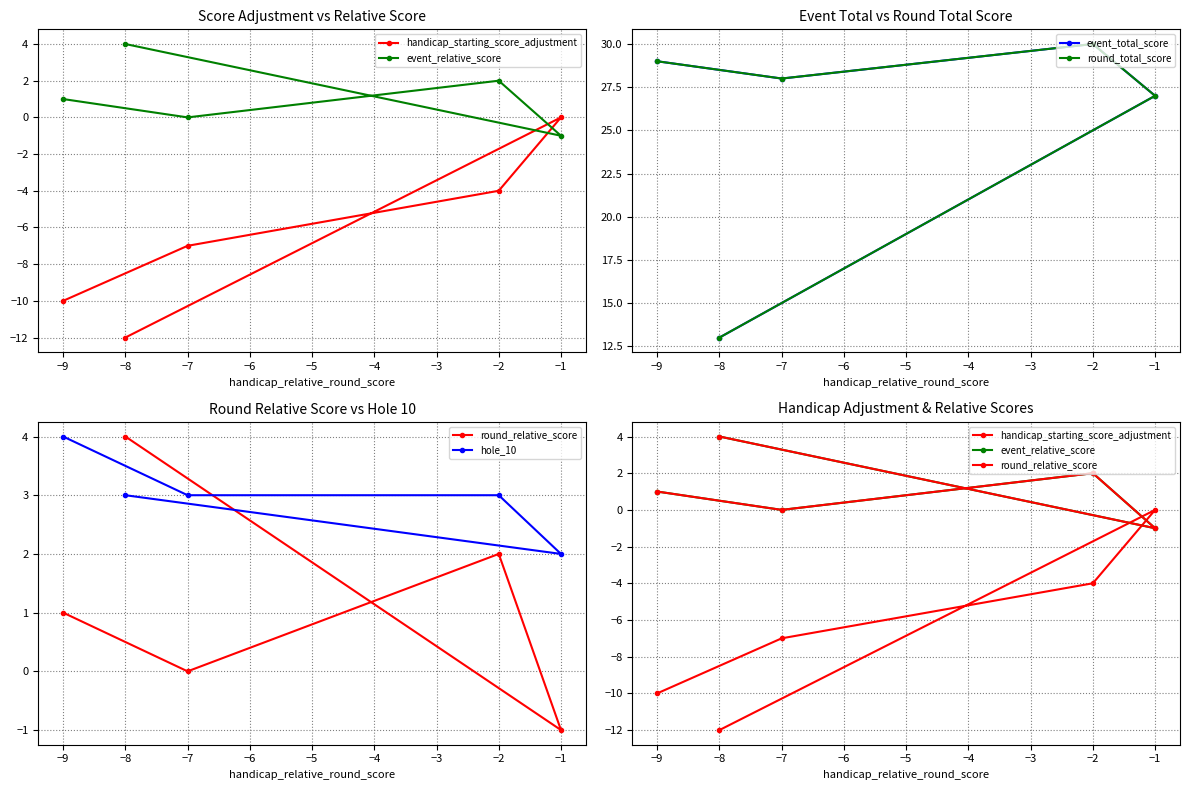

What is the value of the handicap_starting_score_adjustment point at the 3rd from the left?

-4